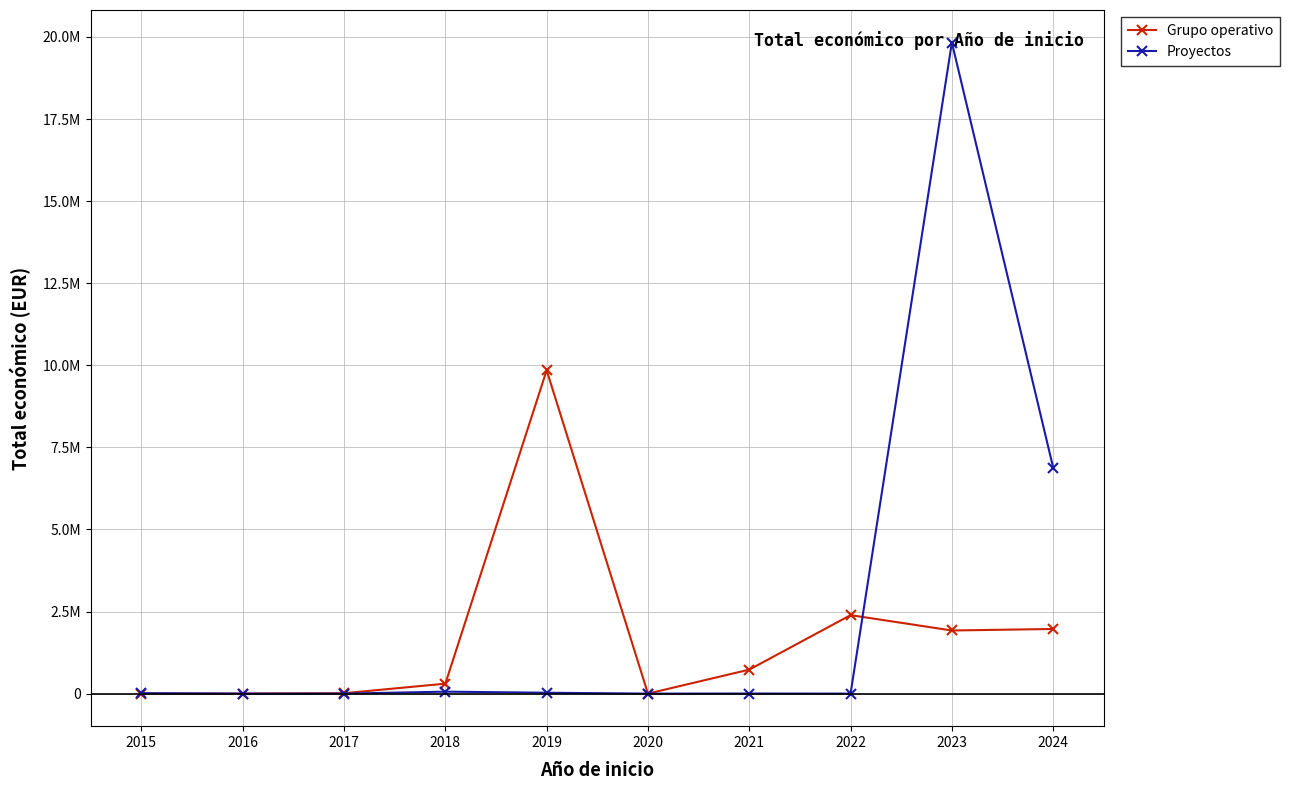

Does the chart display data point markers on the line(s)?

Yes